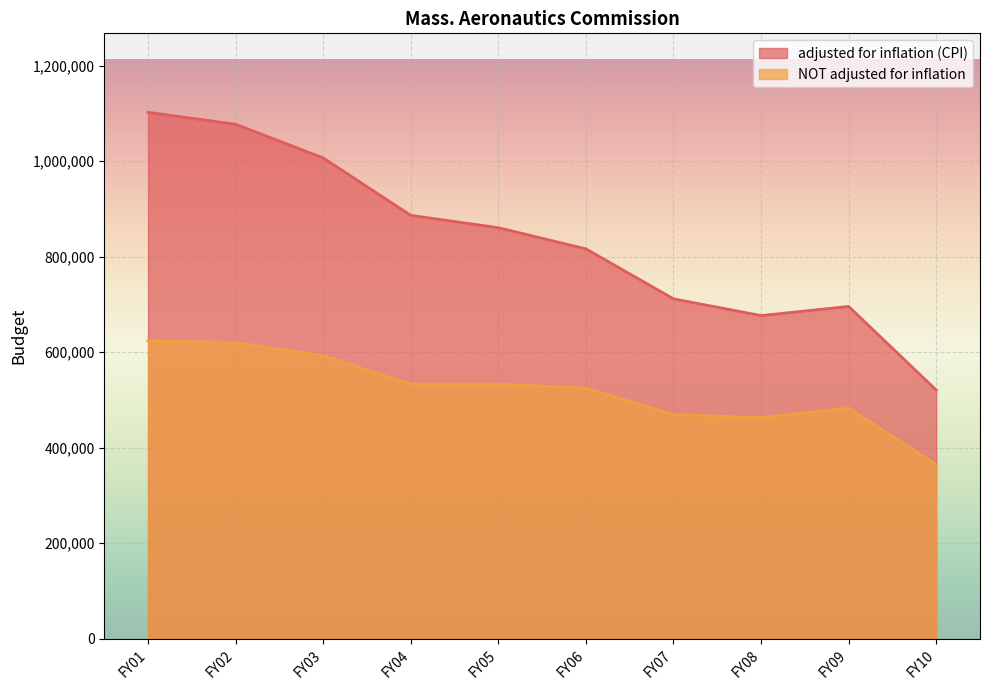

What is the sum of the adjusted for inflation (CPI) values at FY09 and FY07?

1407570